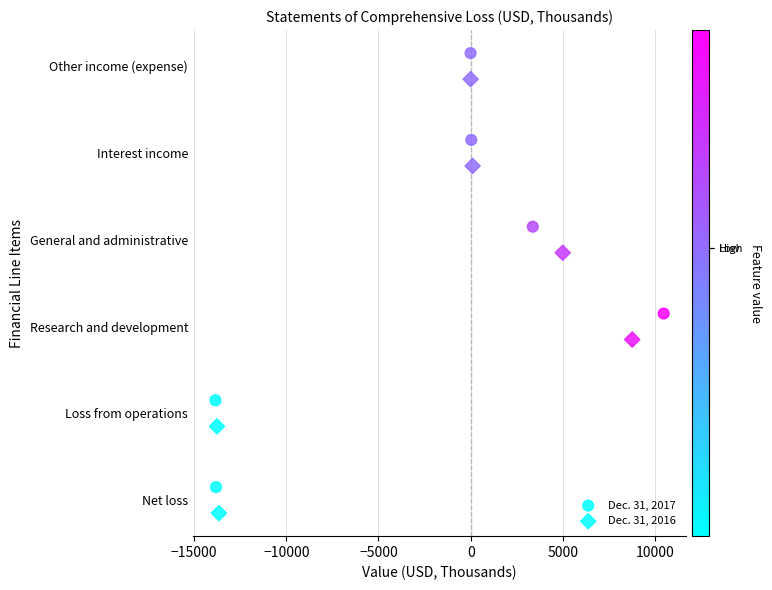

What are all the series names shown in the legend?

Dec. 31, 2017, Dec. 31, 2016